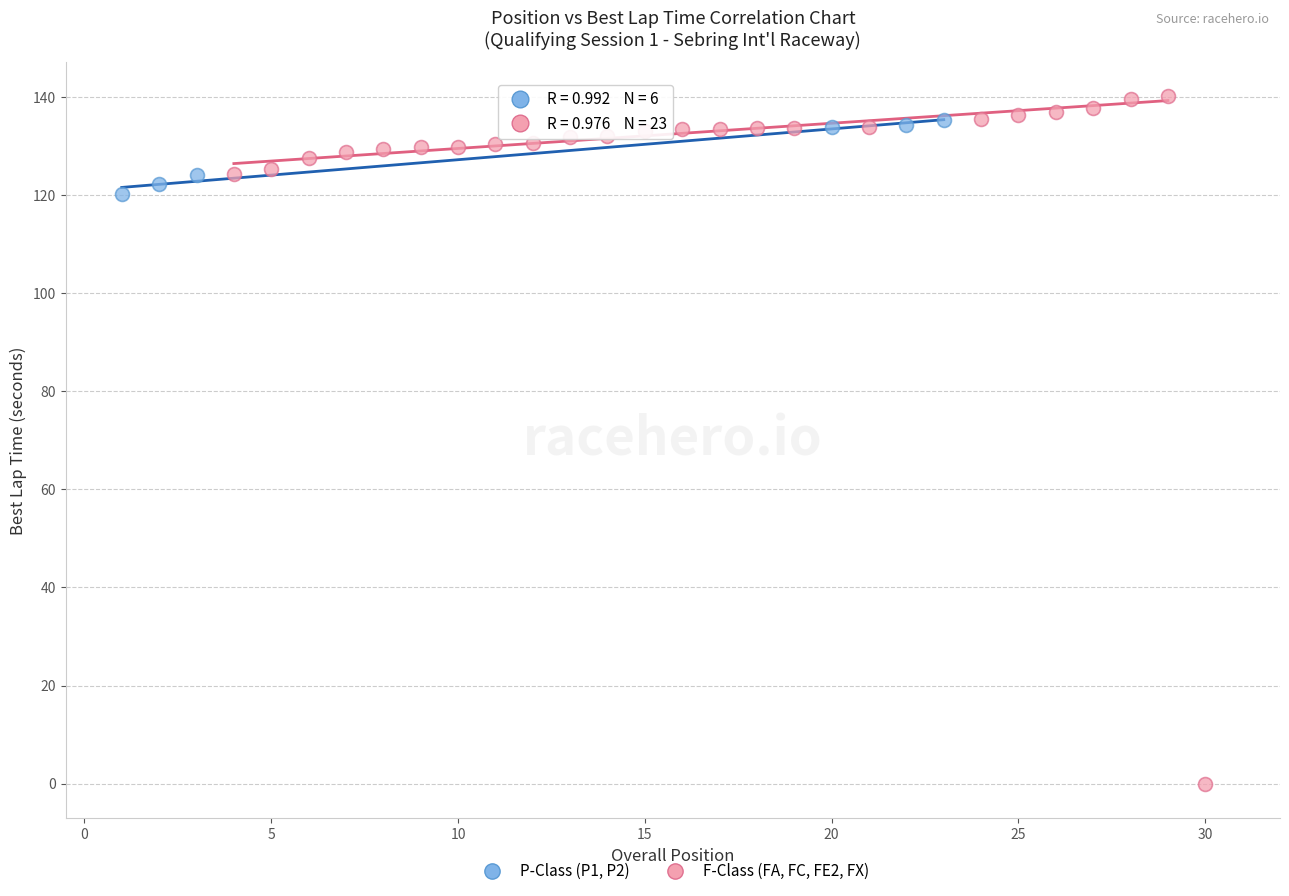

Which series has the widest spread of Y values?

F-Class (FA, FC, FE2, FX)